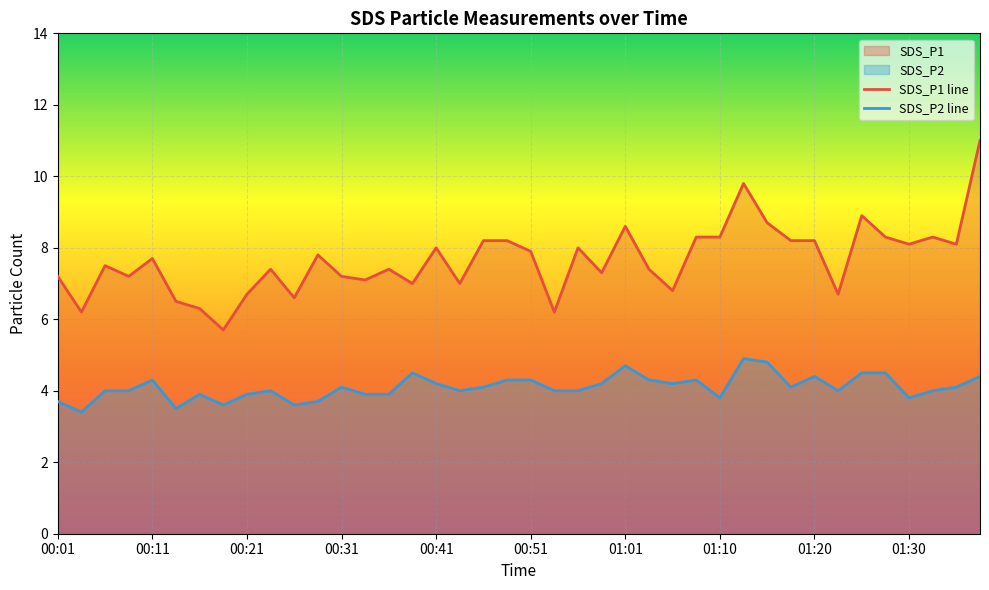

What is the difference between the maximum and second lowest values in the SDS_P2 line series?

1.4